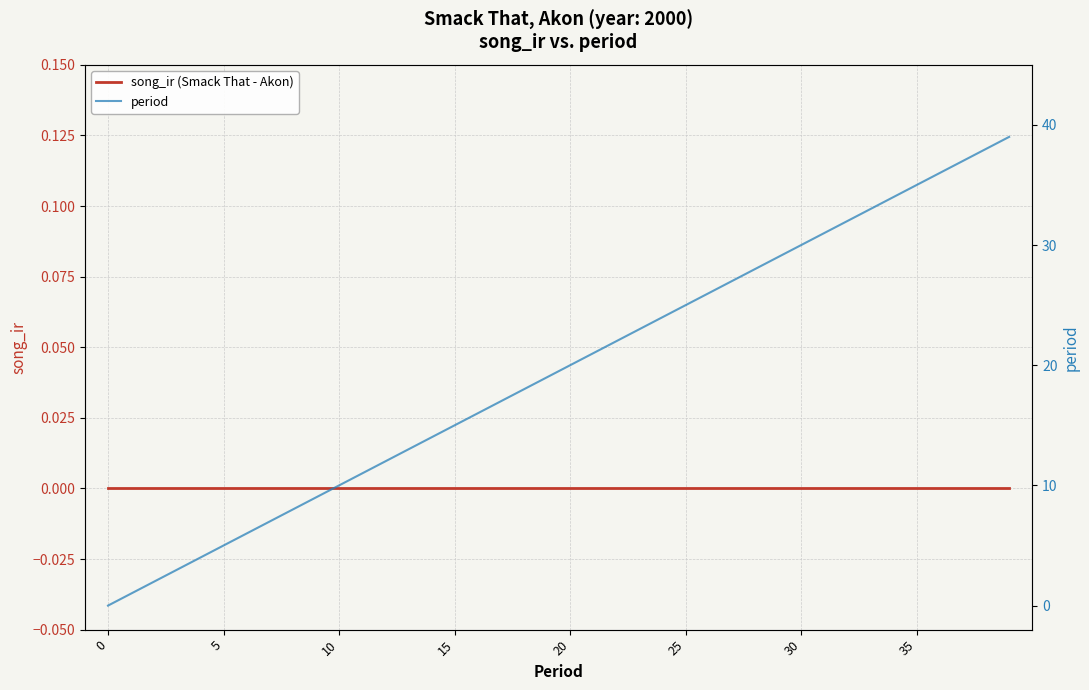

Is the value of song_ir (Smack That - Akon) at 39 greater than the value of period at 21?

No